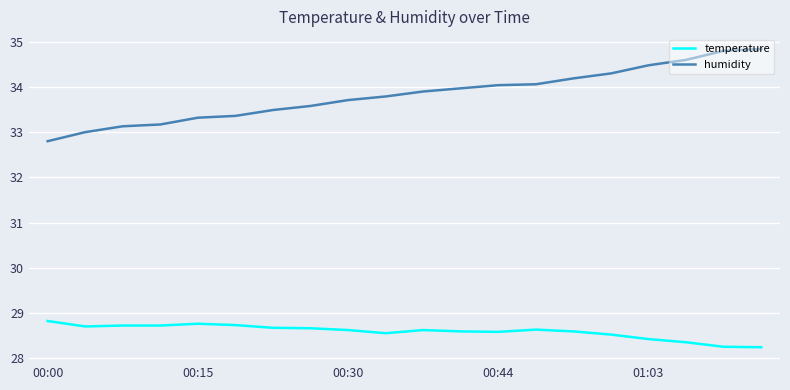

Which series has the largest range (max minus min)?

humidity